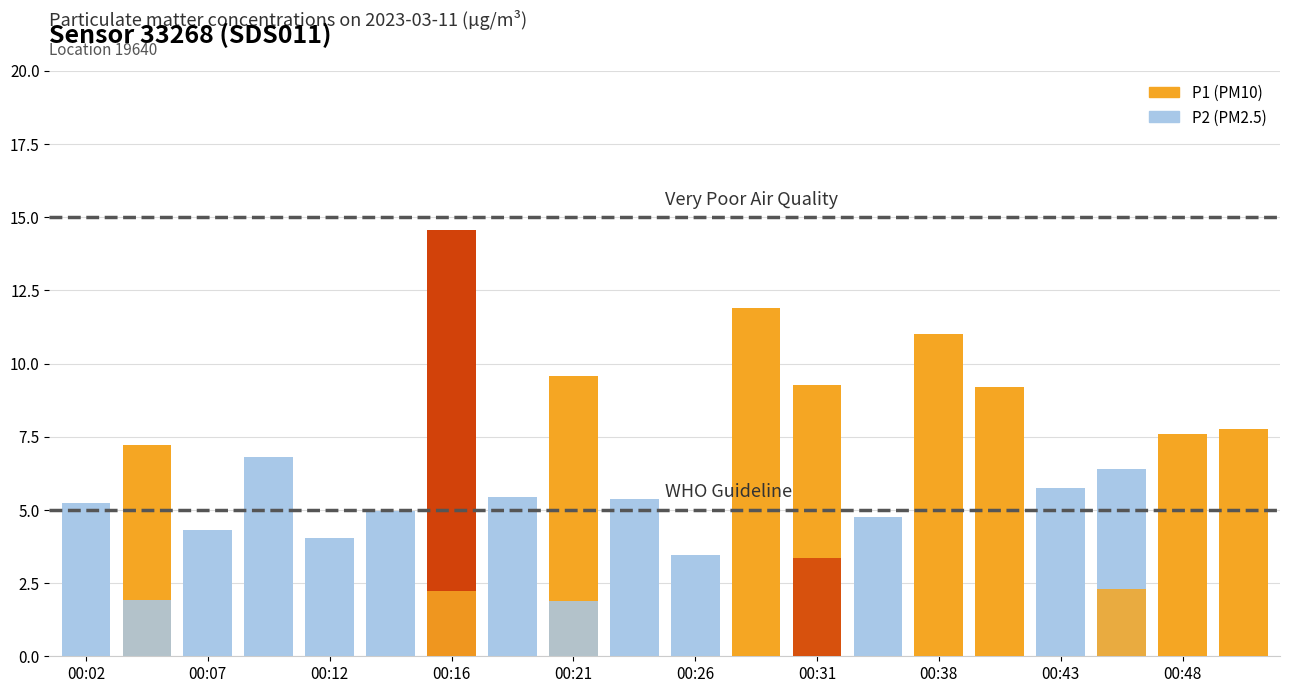

Is the value of P2 at 00:02 greater than the value of P1 at 00:43?

No